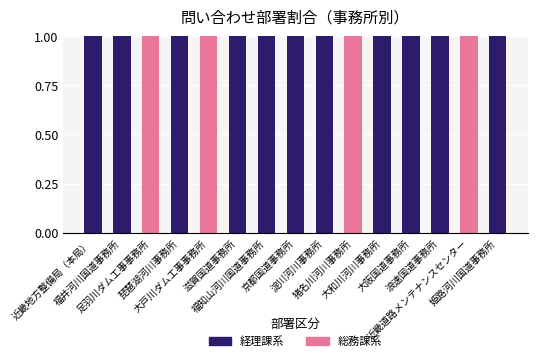

What is the sum of all 総務課系 values?

4